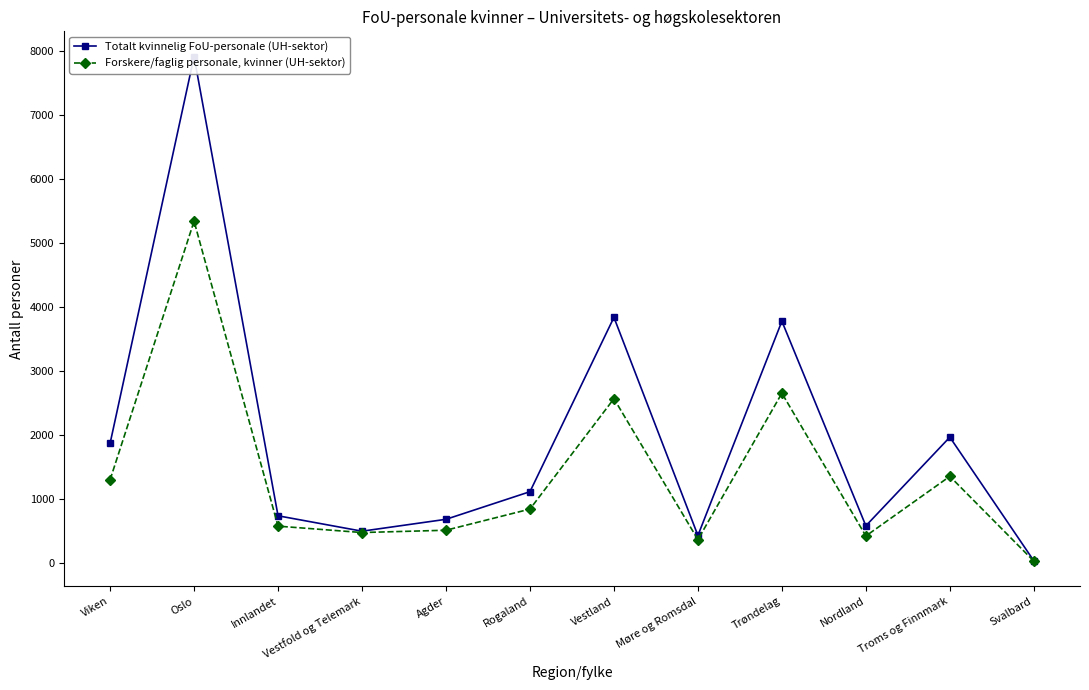

List the labels in order of Totalt kvinnelig FoU-personale (UH-sektor) value, largest first.

Oslo, Vestland, Trøndelag, Troms og Finnmark, Viken, Rogaland, Innlandet, Agder, Nordland, Vestfold og Telemark, Møre og Romsdal, Svalbard